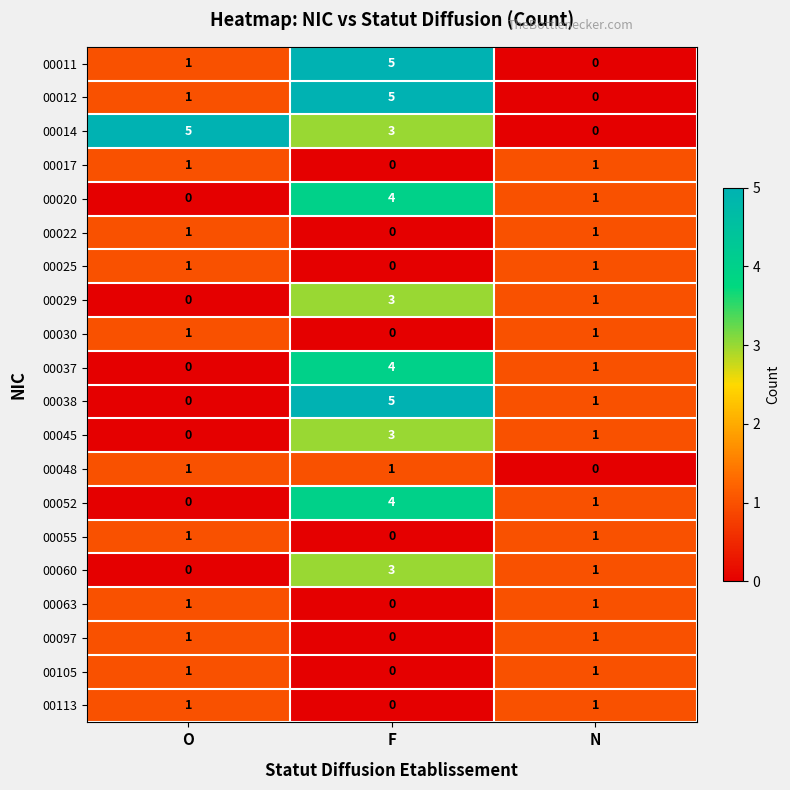

True or false: 00045 has a value of 2 at O.

False